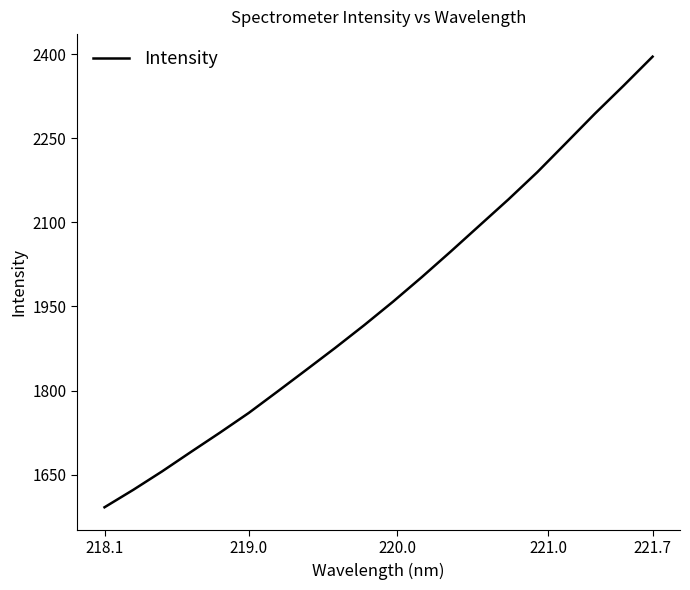

What is the smallest value displayed?

1592.0